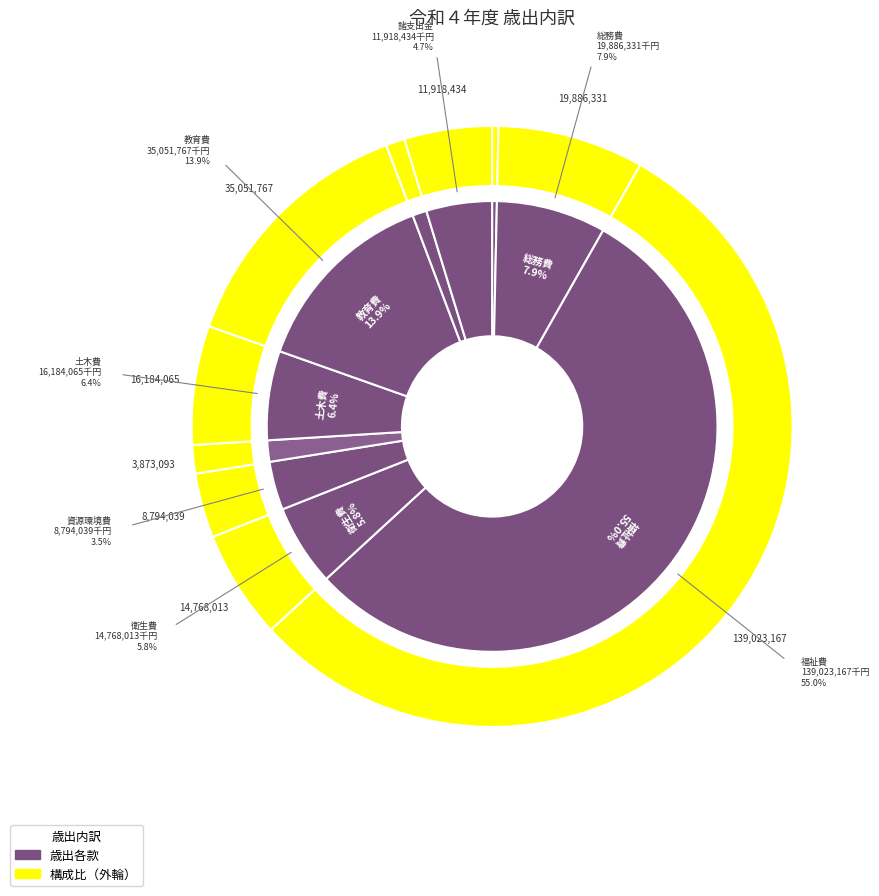

What is the change in value from 資源環境費 to 教育費?

+26257728